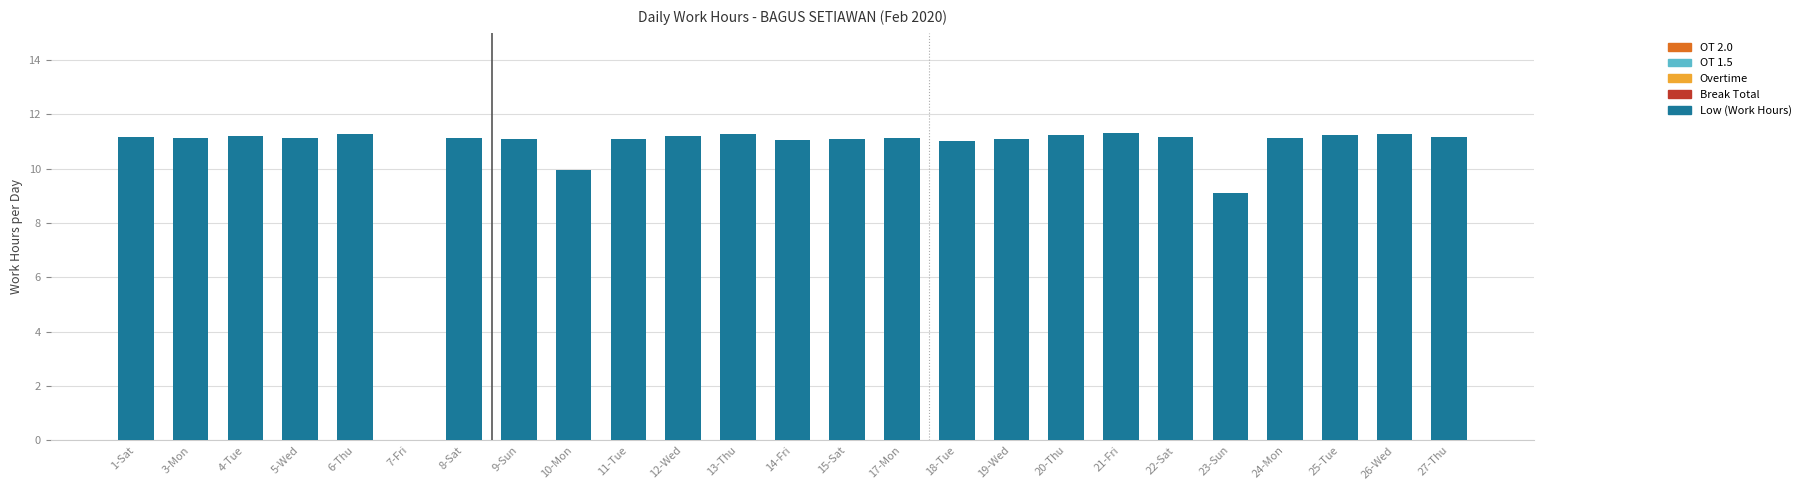

What is the sum of all values?

264.7